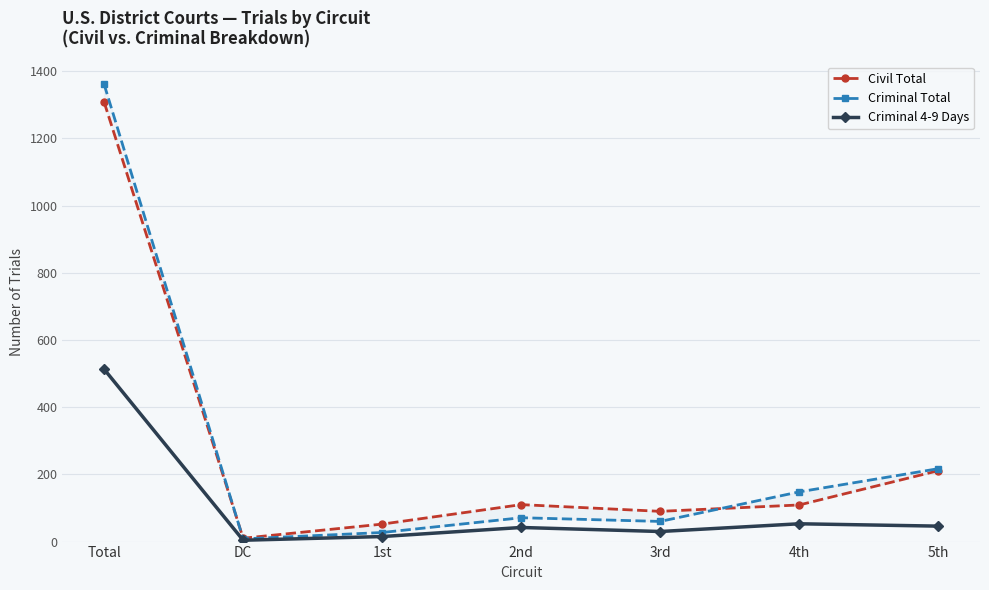

Which has a higher value, Total or 4th?

Total